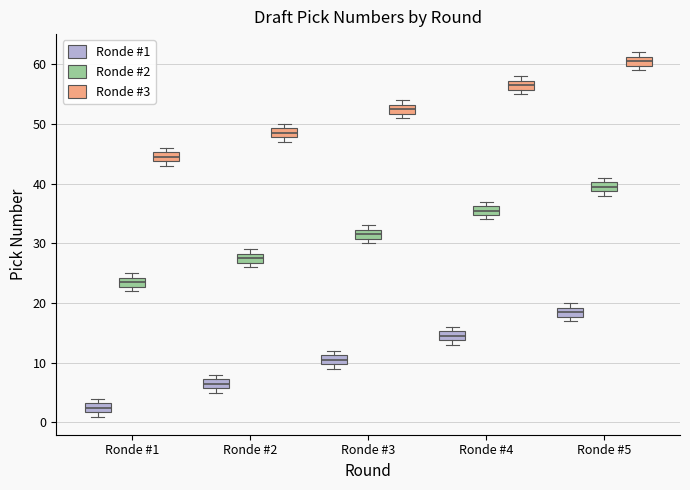

Where is the upper edge of the box for Ronde #4 (Ronde #3) on the y-axis? The values are not printed on the chart, so give them approximately, as read against the axis.

57